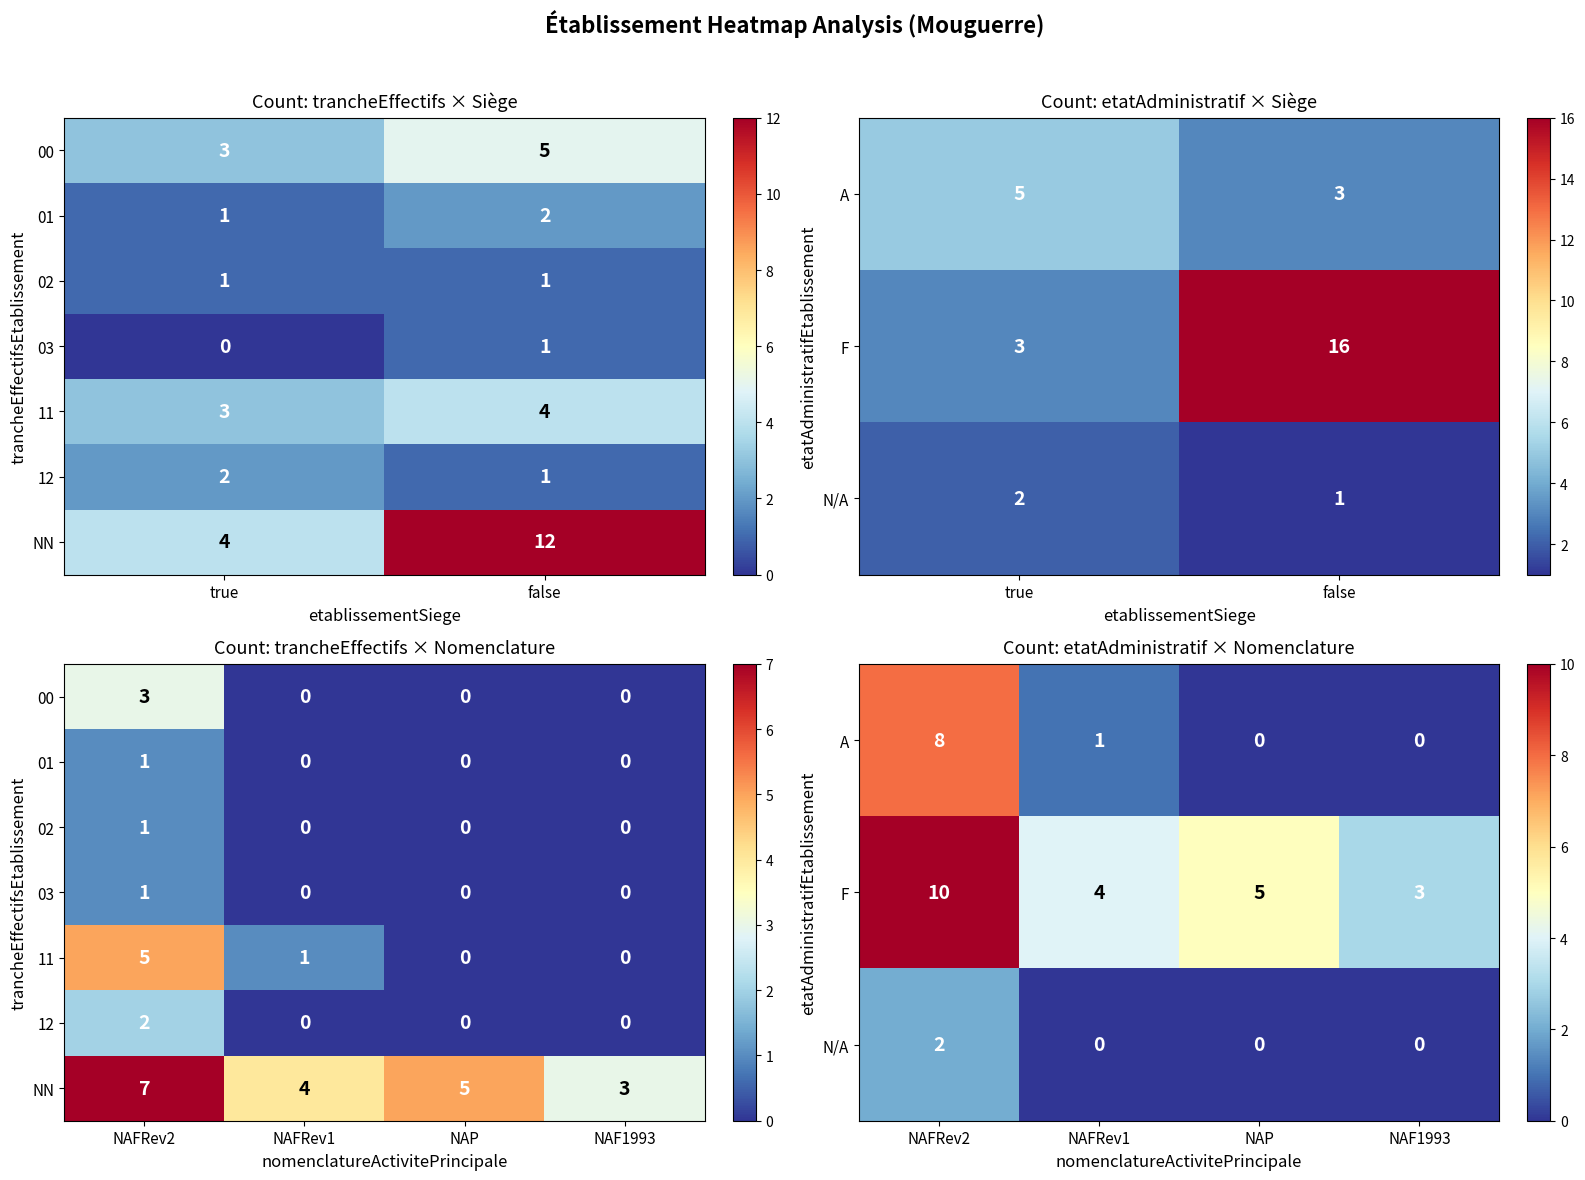

Is the value of A at NAP greater than the value of 12 at NAP?

No